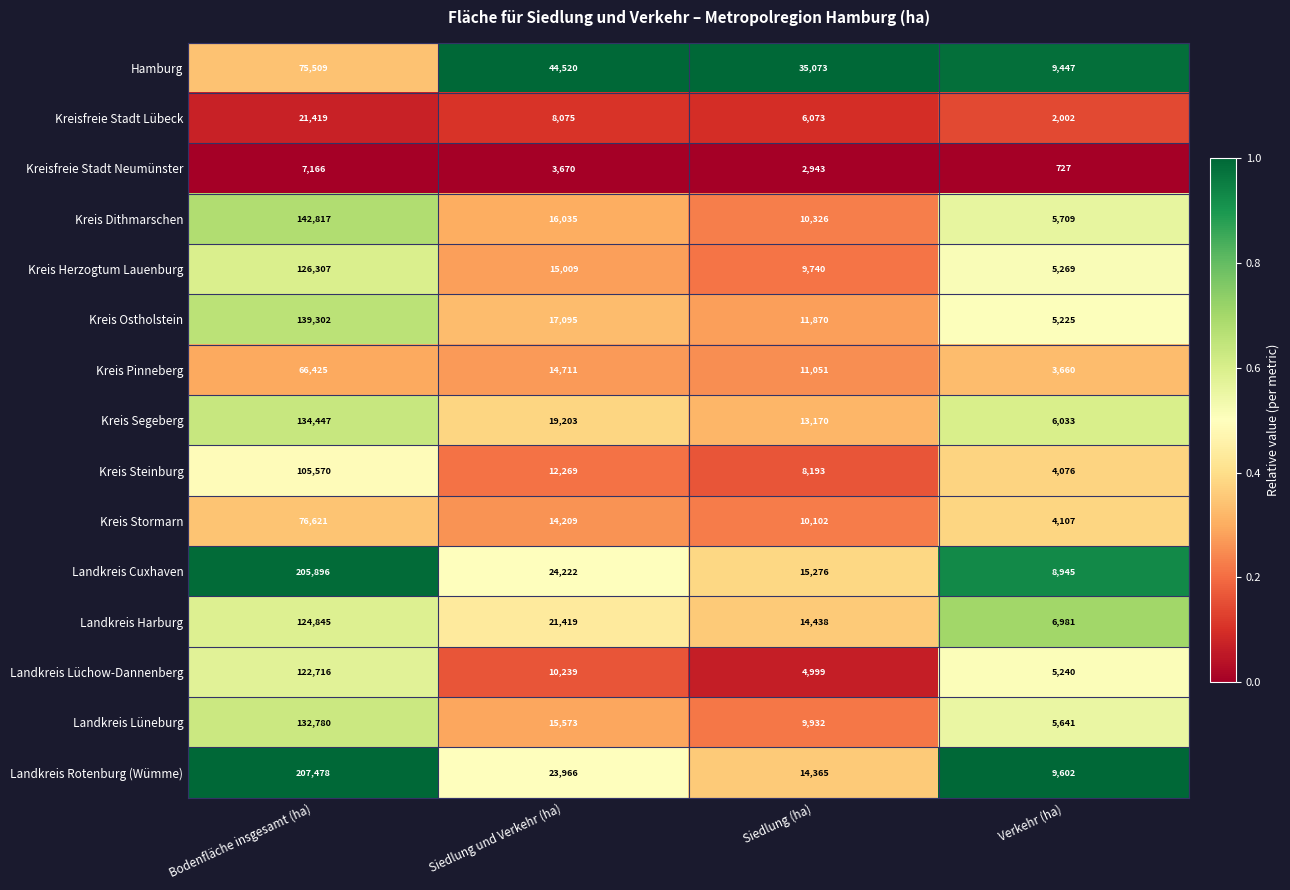

What is the sum of all Kreis Dithmarschen values?

174887